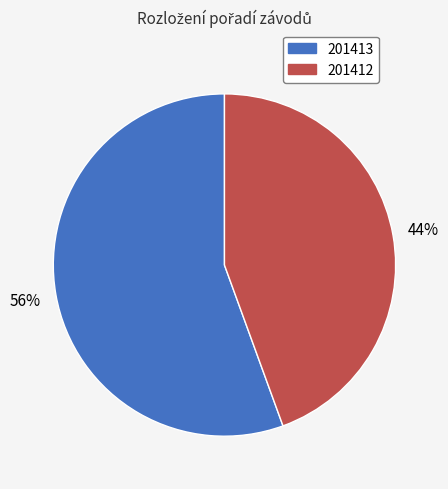

Which category accounts for the majority?

201413